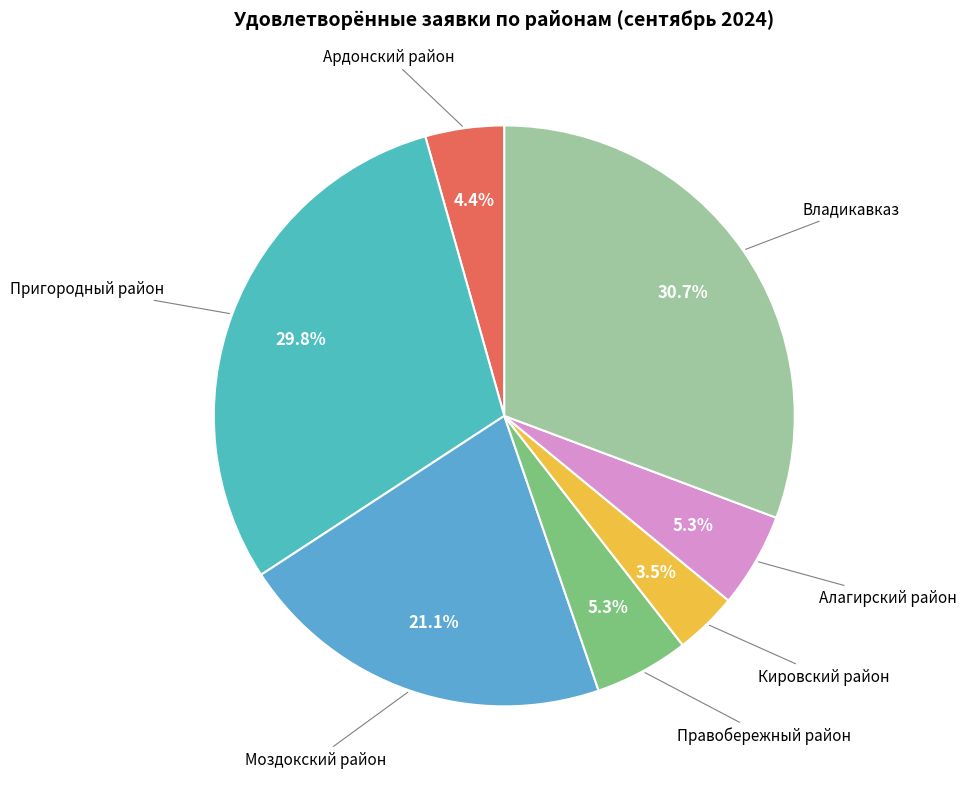

The Пригородный район slice represents 24% of the pie. True or false?

False